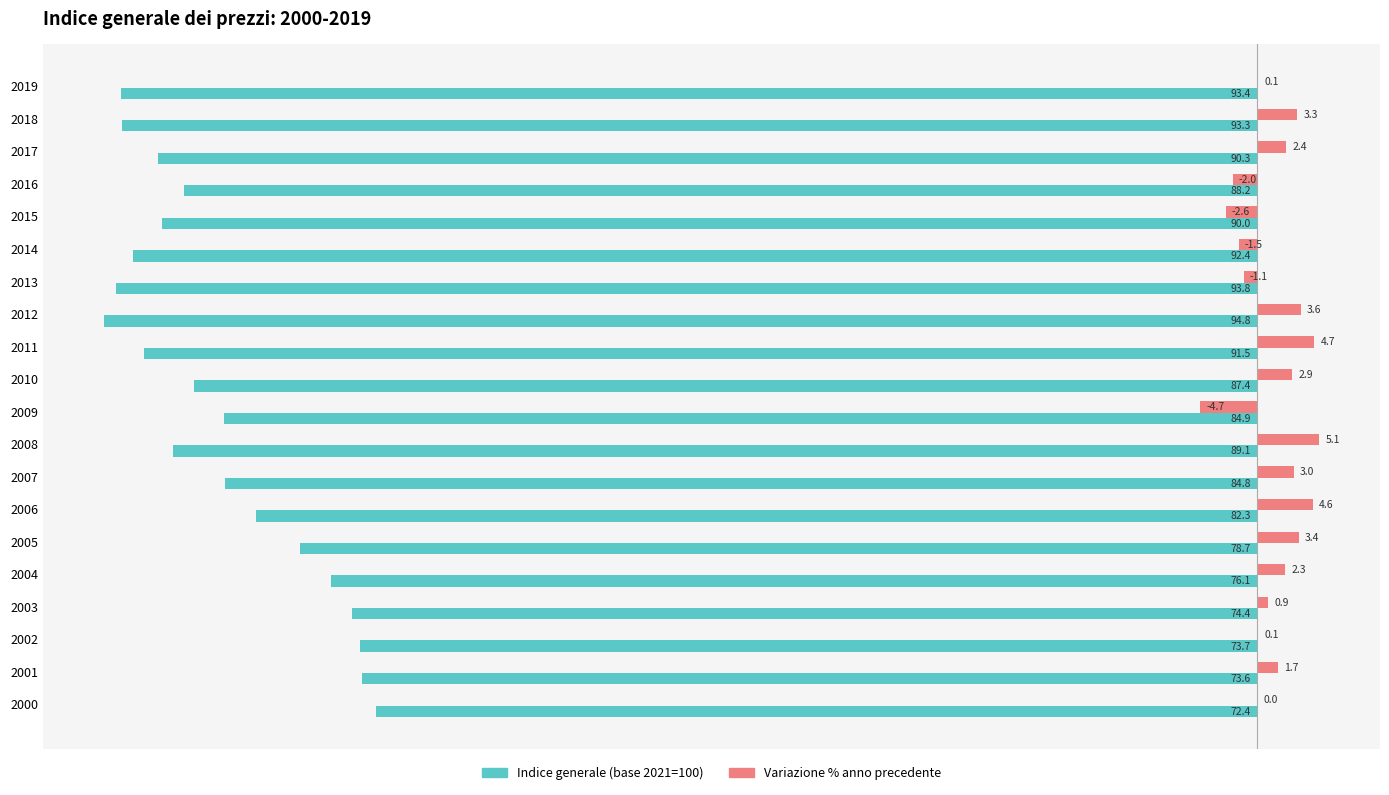

Which series changed the most between 2015 and 2019?

Indice generale (base 2021=100)